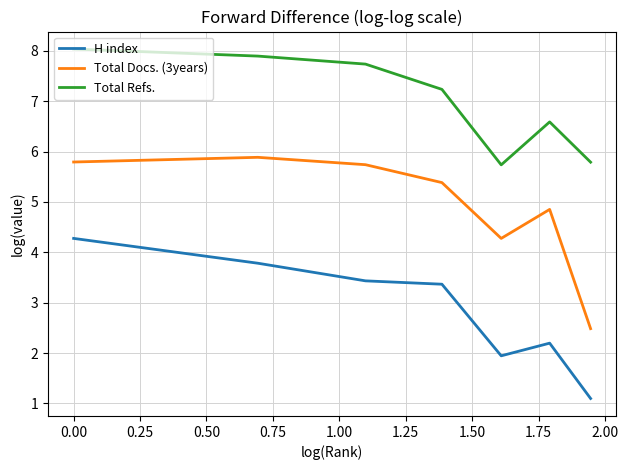

Reading right to left, extract all data points from this chart.

H index: 1.1	2.2	1.9	3.4	3.4	3.8	4.3
Total Docs. (3years): 2.5	4.9	4.3	5.4	5.7	5.9	5.8
Total Refs.: 5.8	6.6	5.7	7.2	7.7	7.9	8.0